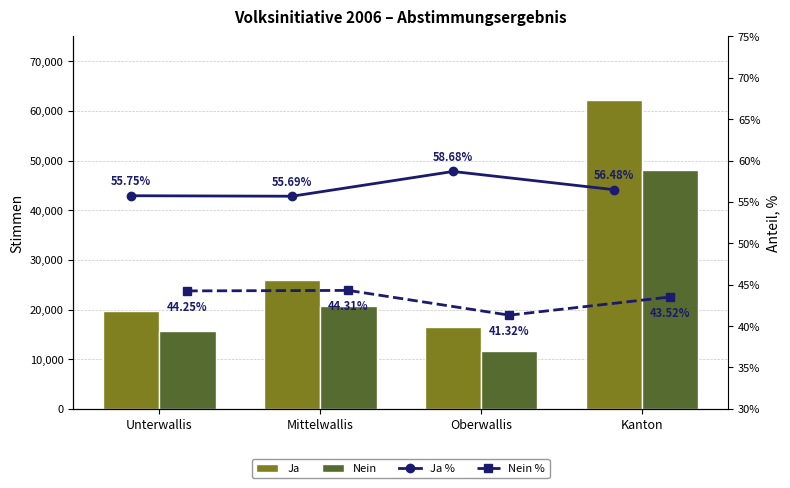

What is the sum of the Nein values at Kanton and Oberwallis?

59677.0